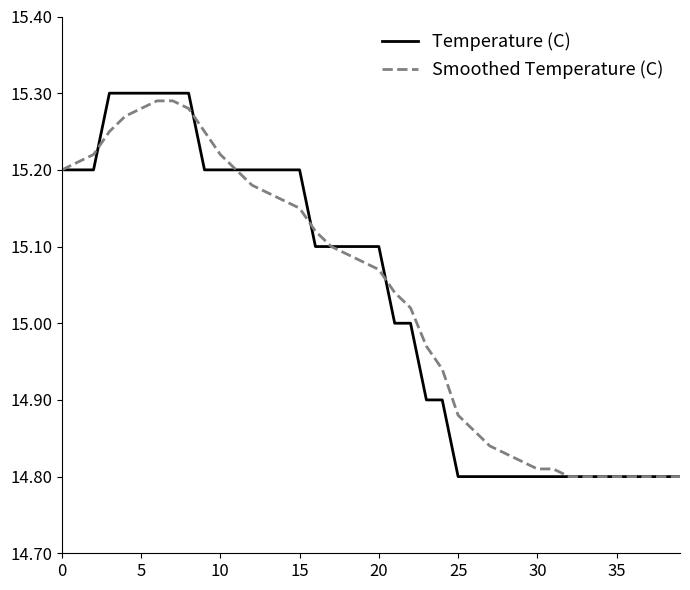

Does the chart display data point markers on the line(s)?

No